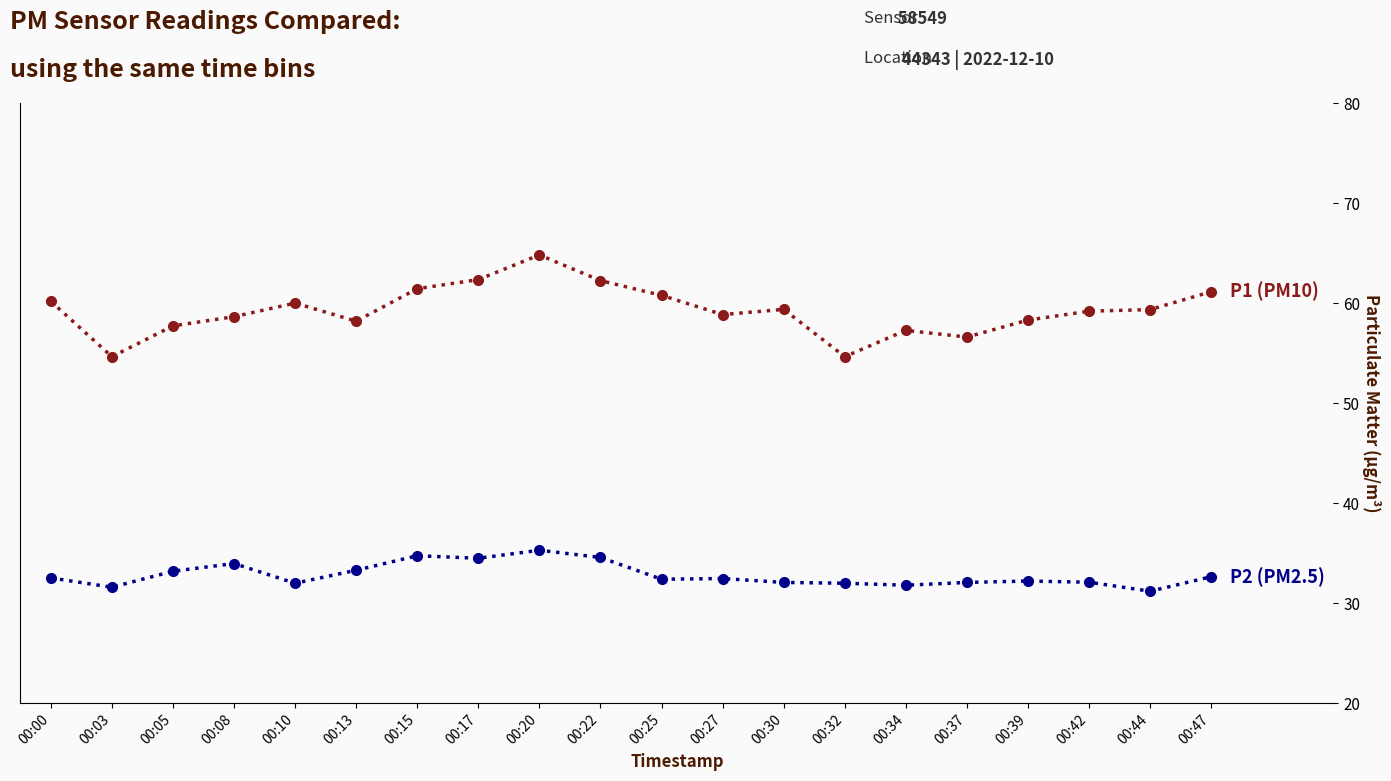

Which label corresponds to the largest value in the chart?

00:20